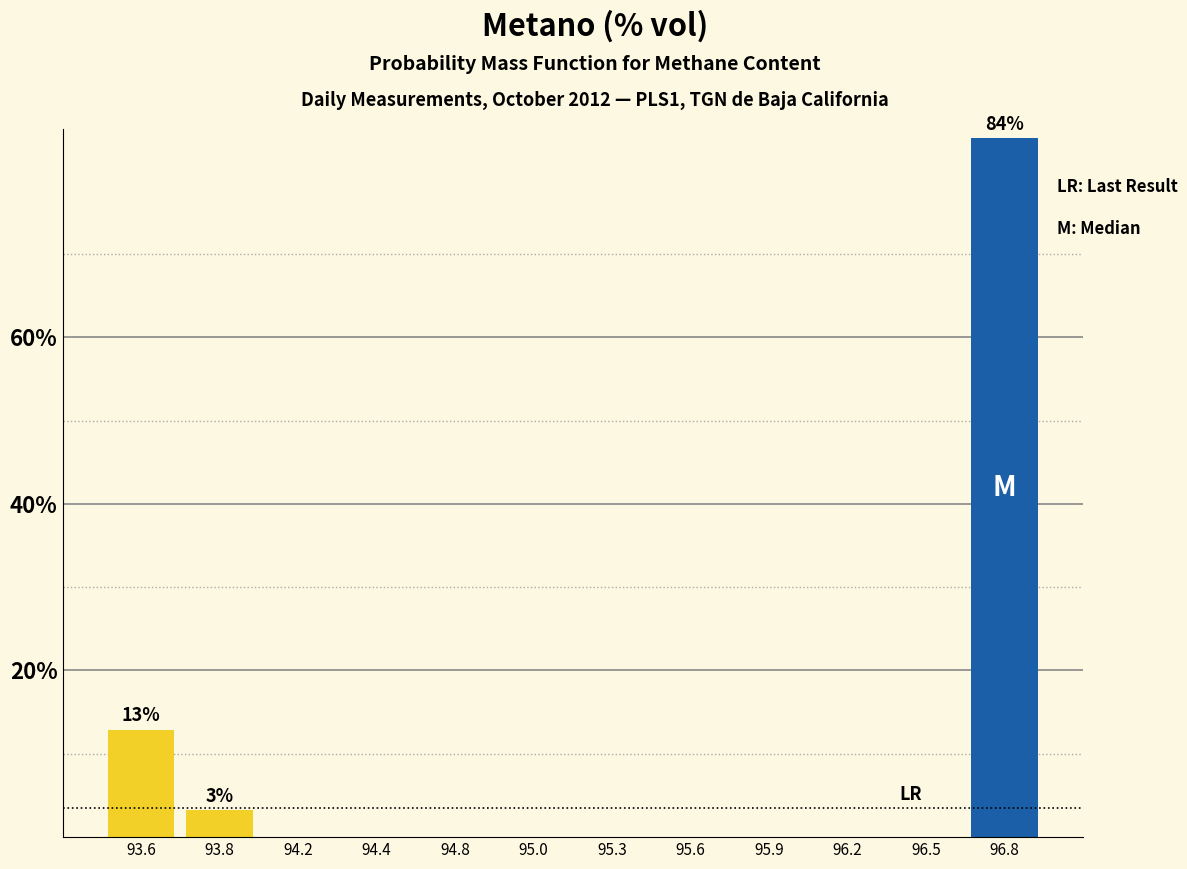

Reading right to left, list all the values displayed in this chart.

96.8=83.9	96.5=0.0	96.2=0.0	95.9=0.0	95.6=0.0	95.3=0.0	95.0=0.0	94.8=0.0	94.4=0.0	94.2=0.0	93.8=3.2	93.6=12.9